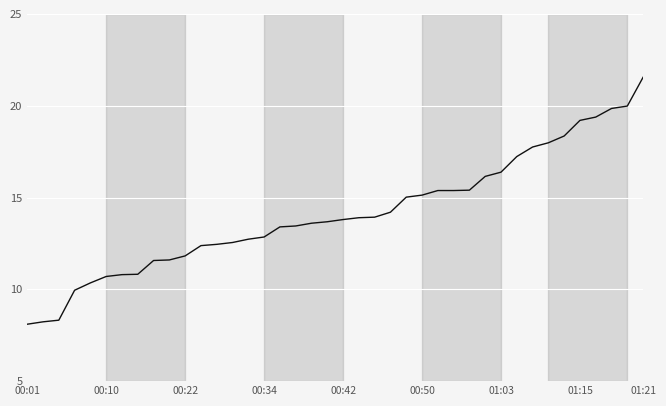

What is the minimum value shown in the chart?

8.1